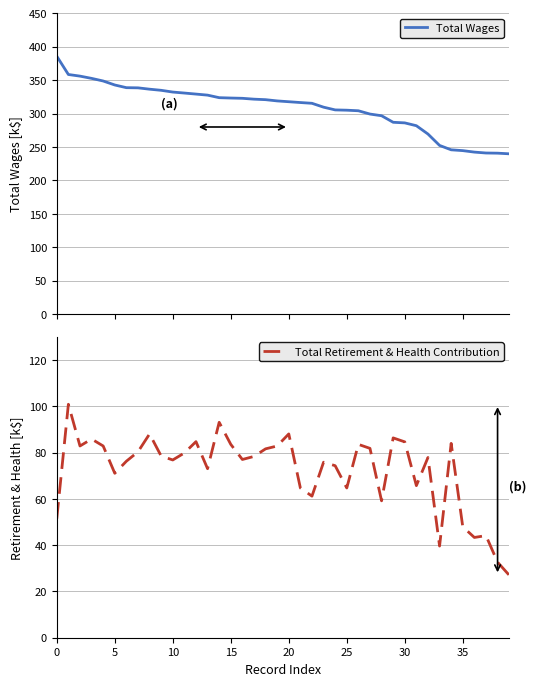

Does the chart display data point markers on the line(s)?

No